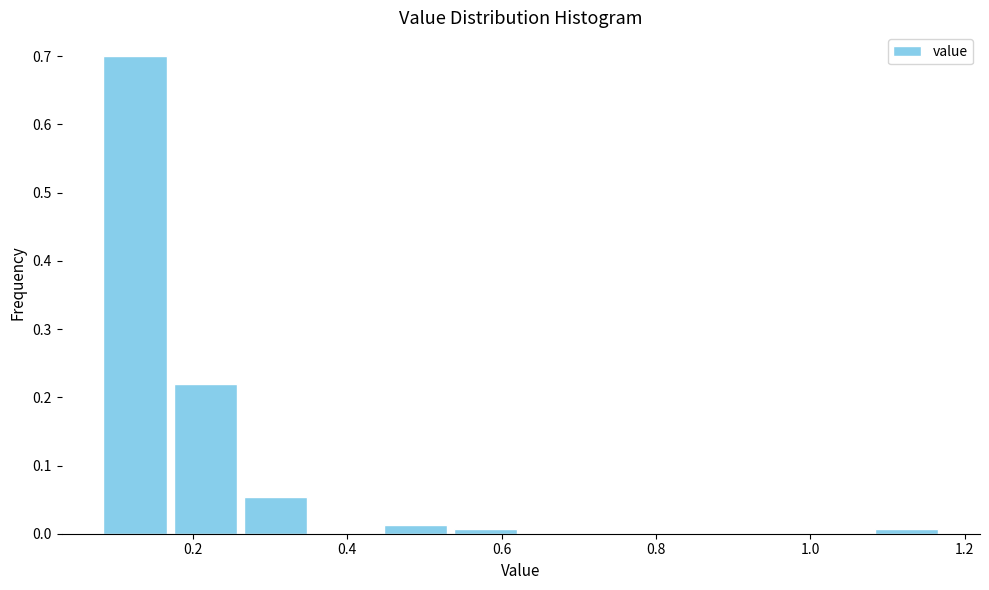

Reading left to right, list every bar in this chart as the range it spans on the x-axis followed by its height. Neither the bar edges nor the heights are printed on the chart, so give them approximately, as read against the axes.

0.08 to 0.18: 0.70
0.18 to 0.26: 0.22
0.26 to 0.36: 0.05
0.36 to 0.44: 0
0.44 to 0.54: 0.01
0.54 to 0.62: under 0.01
0.62 to 0.72: 0
0.72 to 0.80: 0
0.80 to 0.90: 0
0.90 to 0.98: 0
0.98 to 1.08: 0
1.08 to 1.18: under 0.01